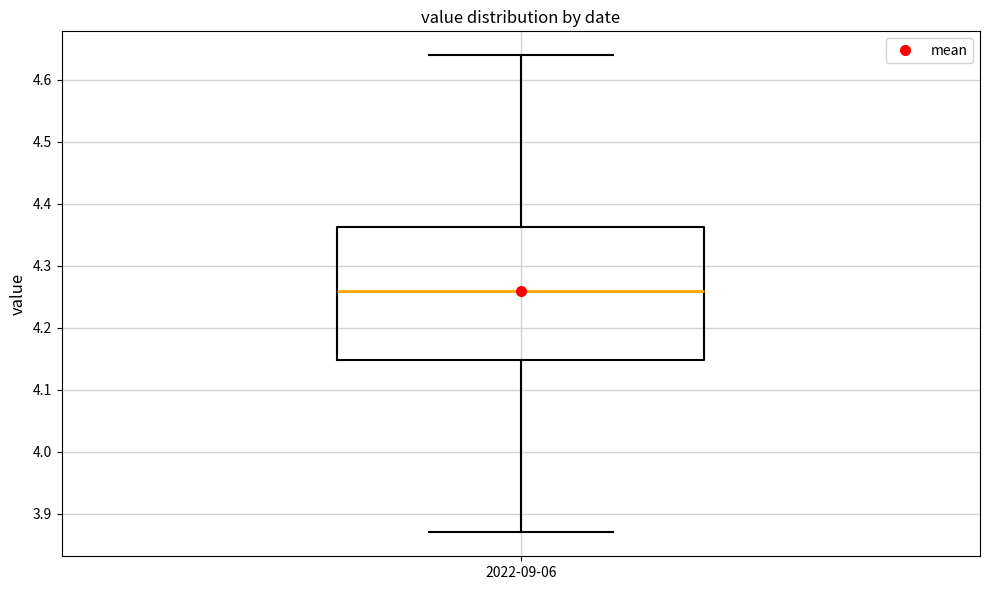

Where is the lower edge of the box for 2022-09-06 on the y-axis? The values are not printed on the chart, so give them approximately, as read against the axis.

4.15